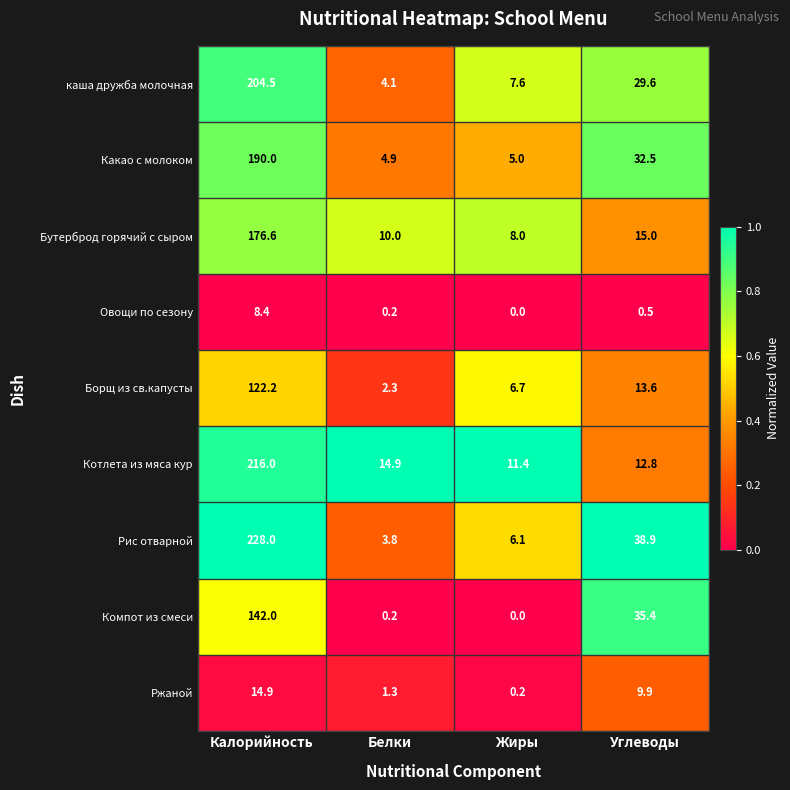

At which category does the chart reach its minimum across all series?

Жиры